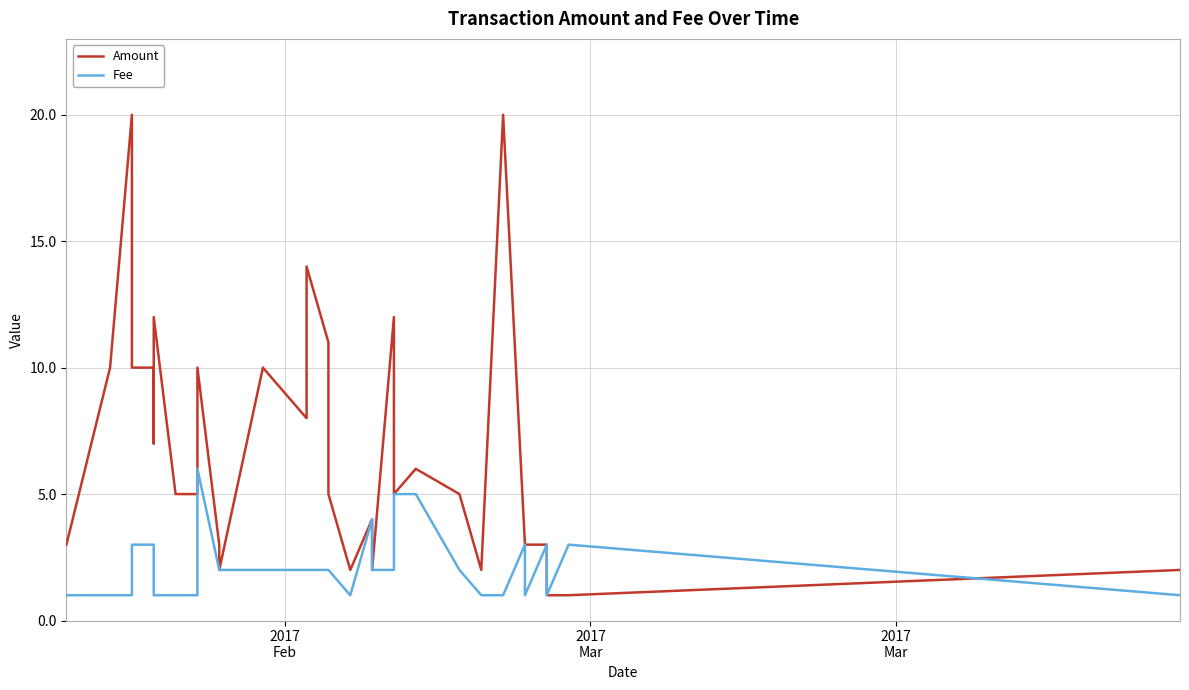

The Fee series shows 2.8 at 23. True or false?

False